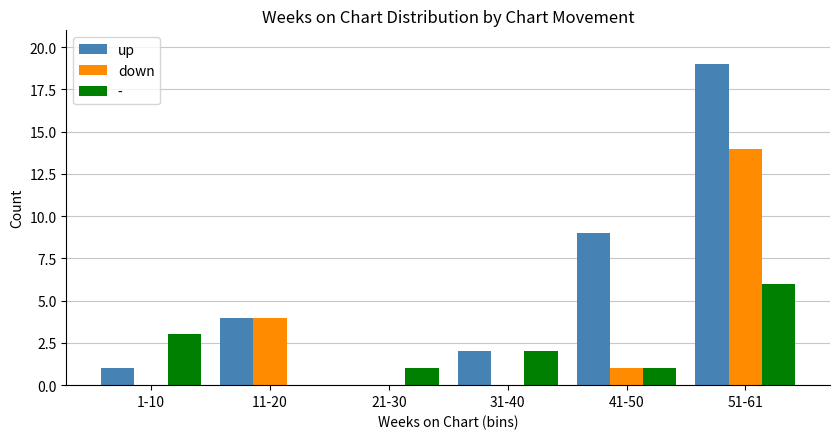

The down series shows 14 at 51-61. True or false?

True